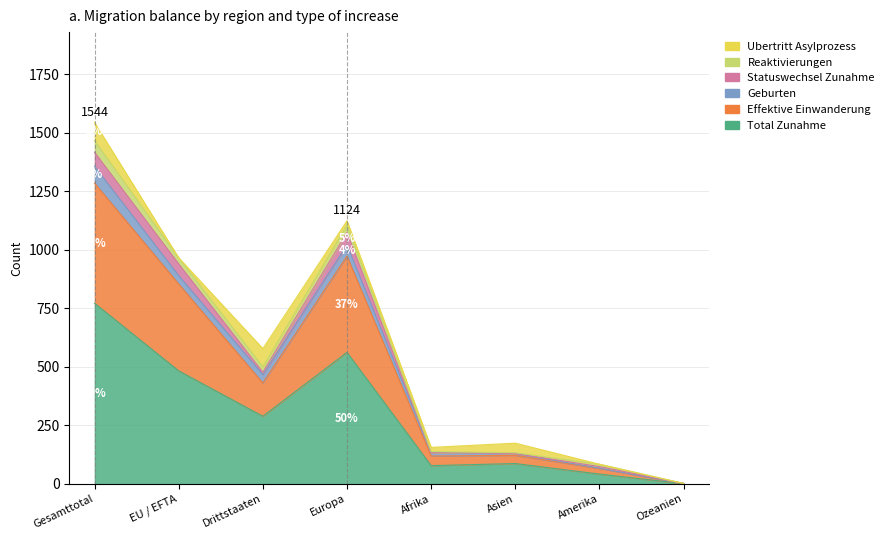

Is it true that Statuswechsel Zunahme equals 10 at Drittstaaten?

True